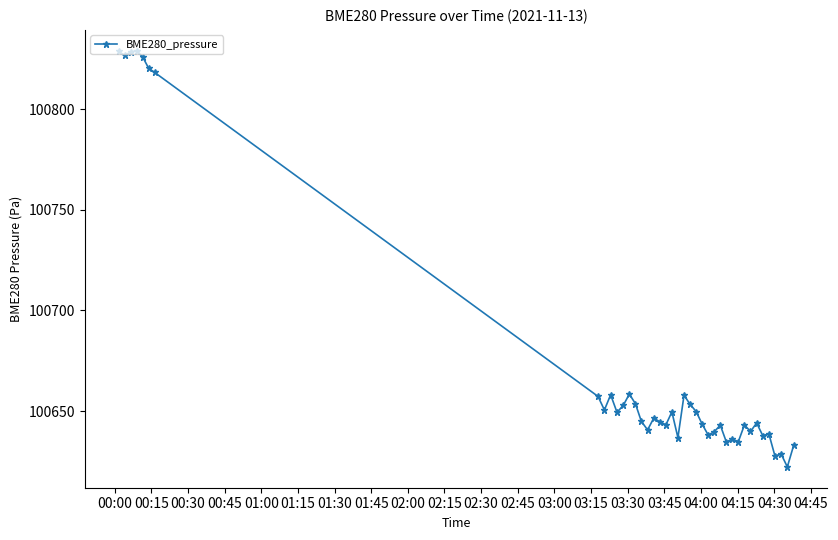

How many lines are shown in the chart?

1